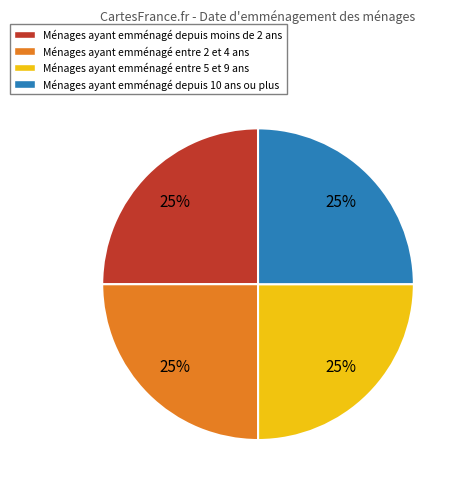

Does any single category account for the majority?

No